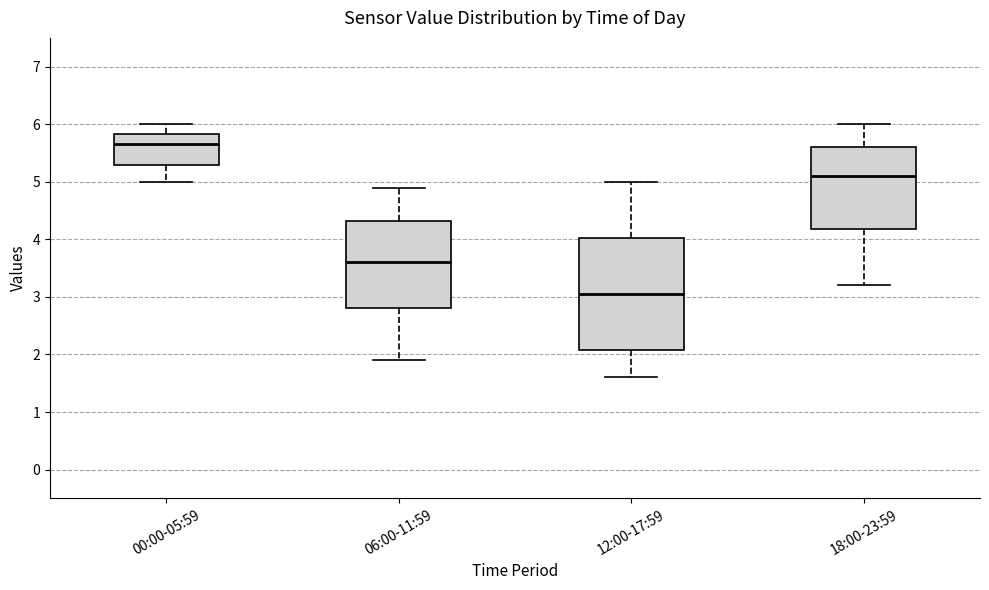

Where is the lower edge of the box for 12:00-17:59 on the y-axis? The values are not printed on the chart, so give them approximately, as read against the axis.

2.1